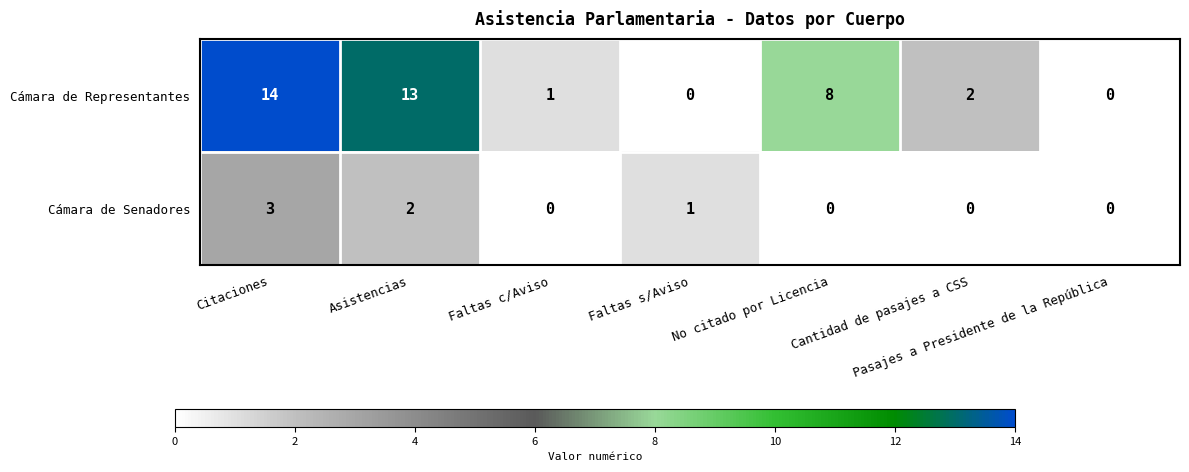

Which series has the largest range (max minus min)?

Cámara de Representantes